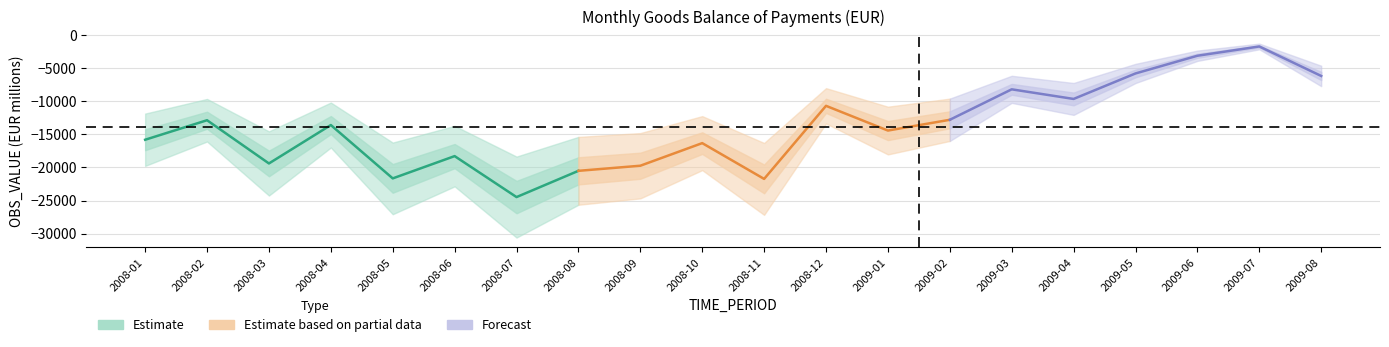

Where is the first local minimum?

2008-03